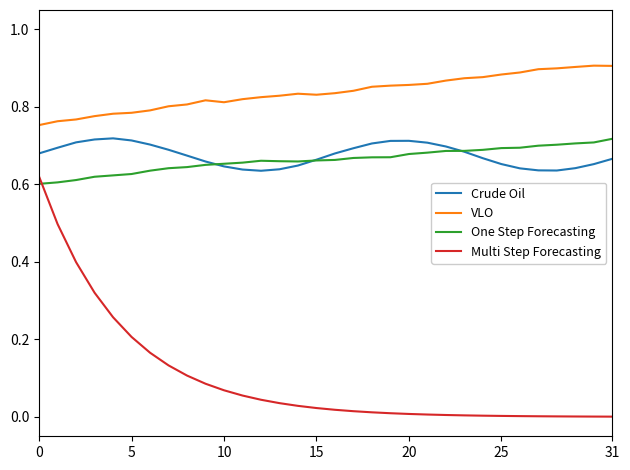

How many times do Multi Step Forecasting and One Step Forecasting cross each other?

1